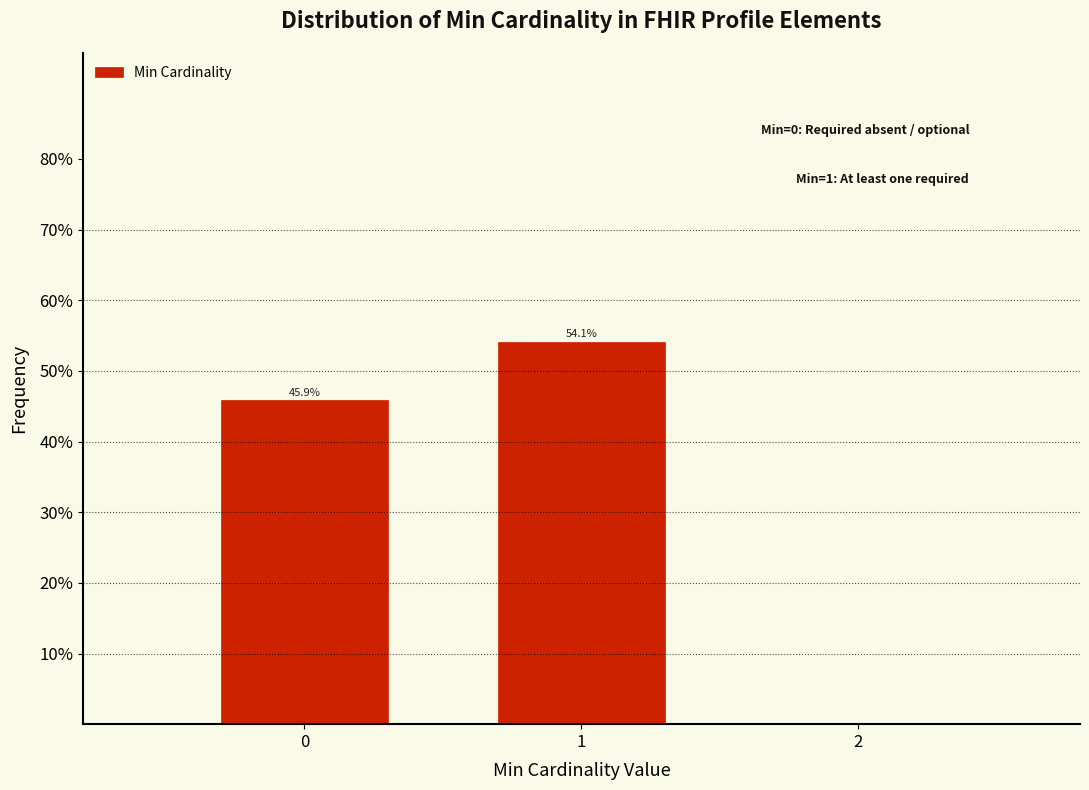

Reading left to right, what are all the values shown in this chart?

0=45.9	1=54.1